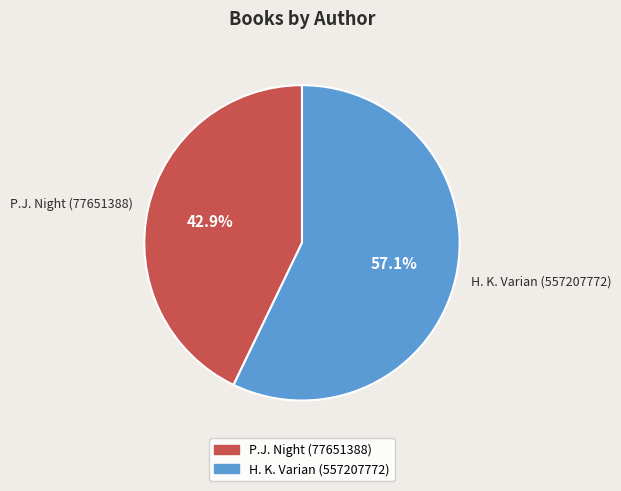

Count the number of slices in the pie.

2